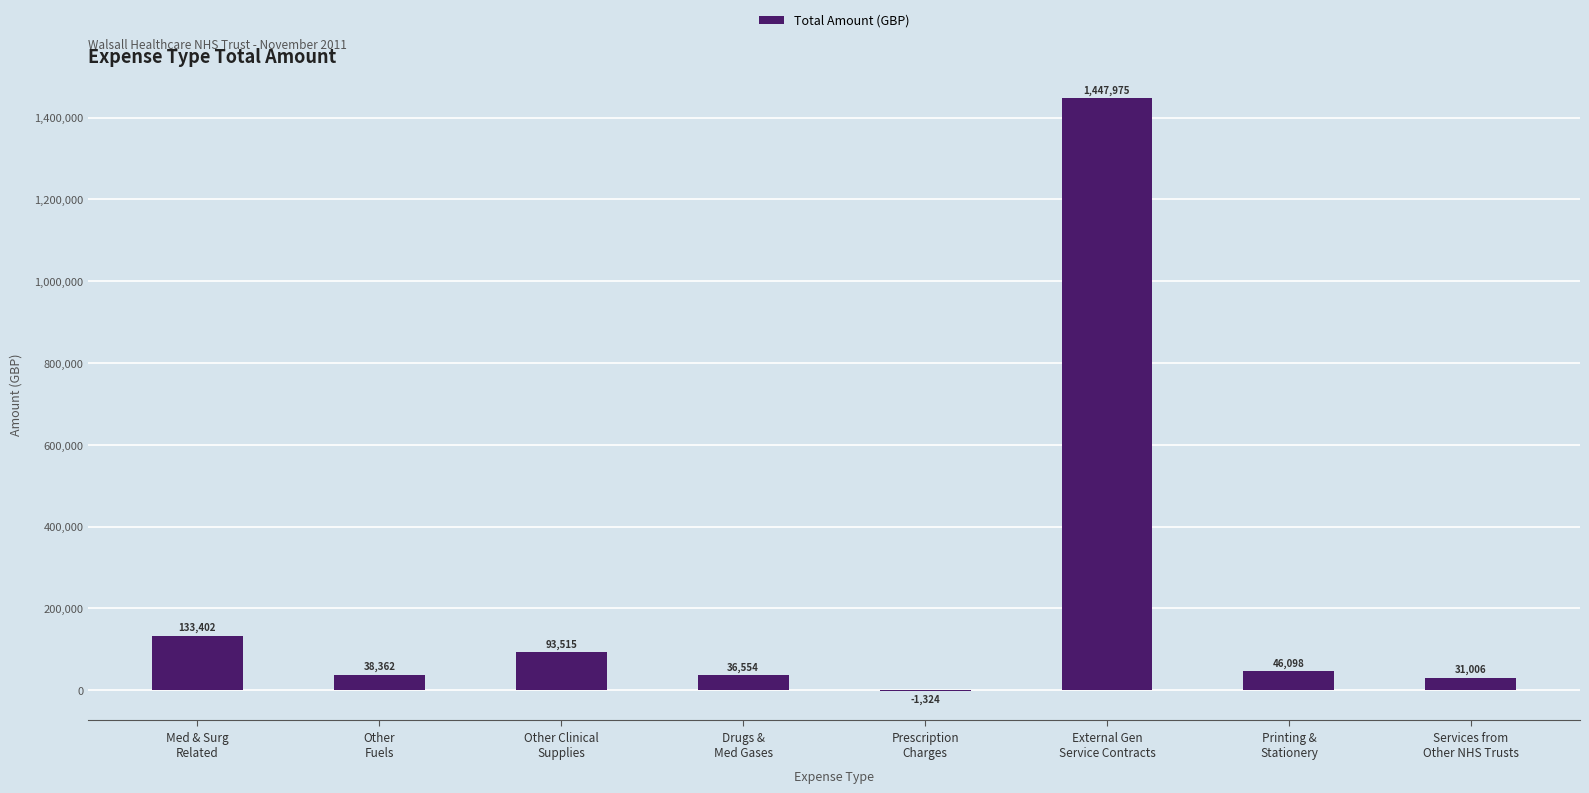

What is the maximum value shown in the chart?

1447975.4